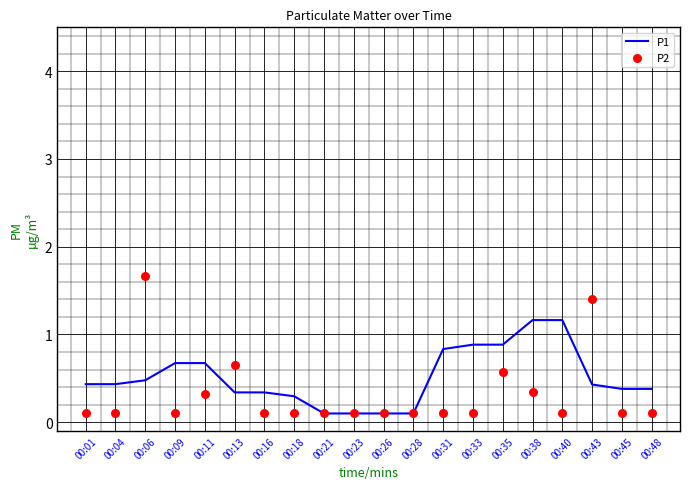

What is the total value across all series at 00:18?

0.4